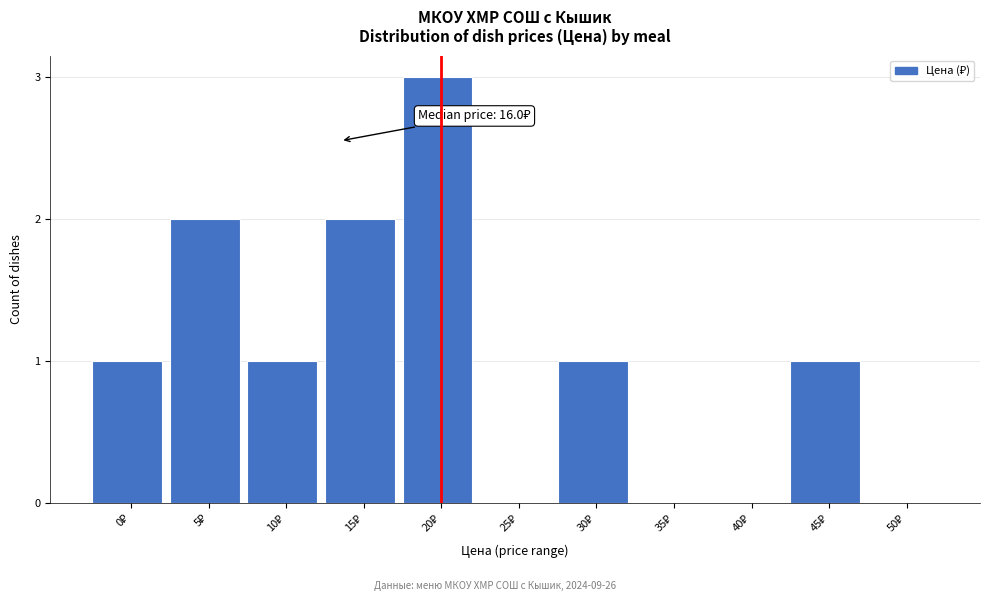

What is the sum of all values?

11